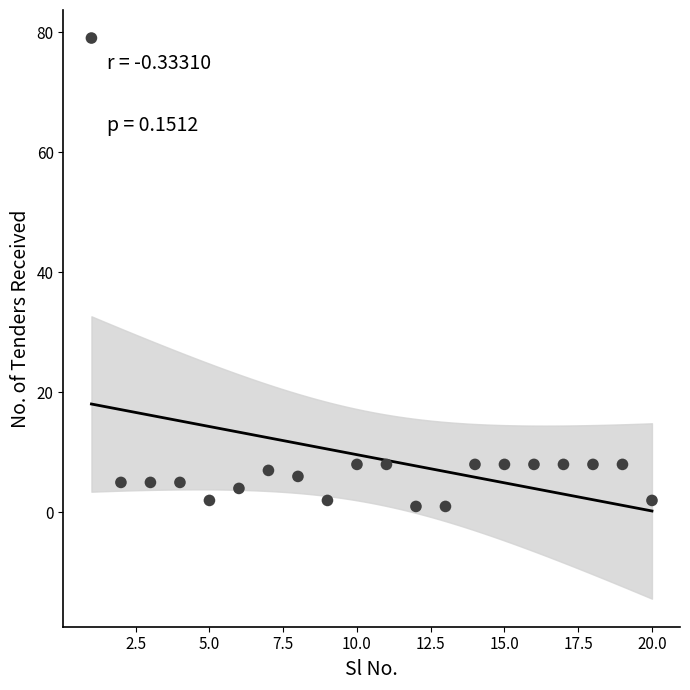

What is the range of X values (max minus min)?

19